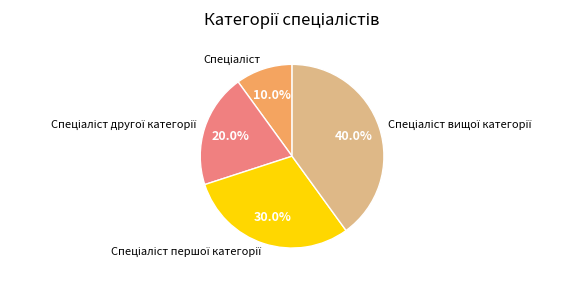

Is there any slice that represents more than half of the pie?

No